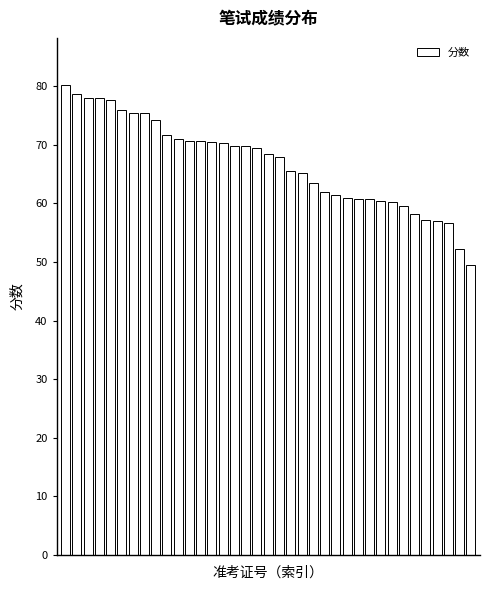

What is the difference between the maximum and second lowest values?

28.0